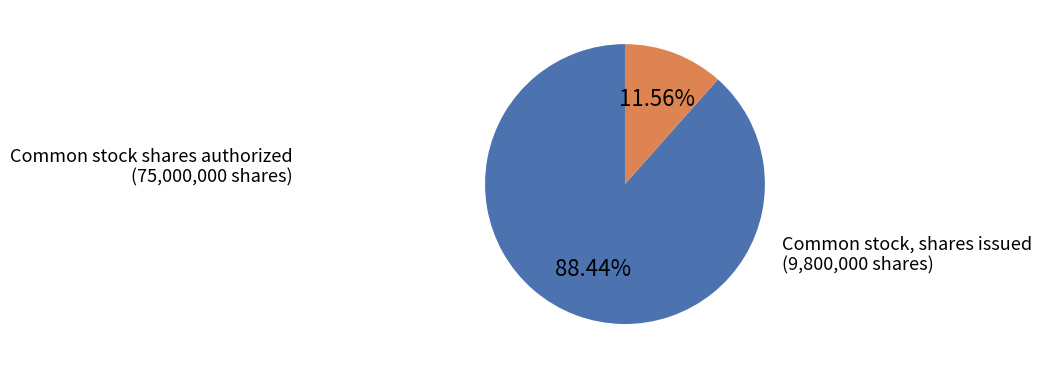

Is there any slice that represents more than half of the pie?

Yes